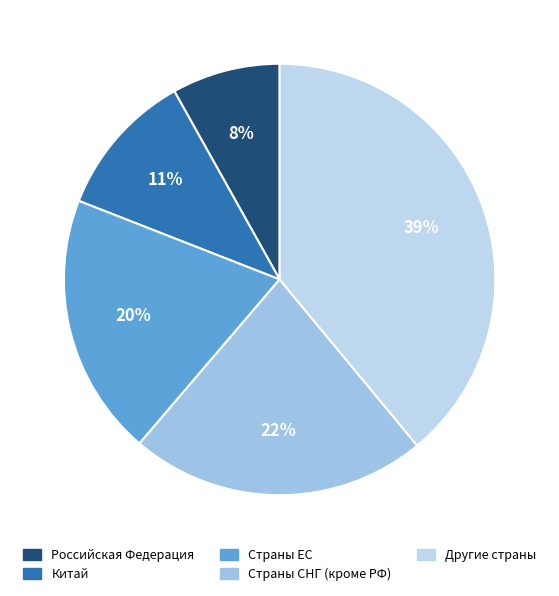

Is Другие страны the majority of the pie?

No